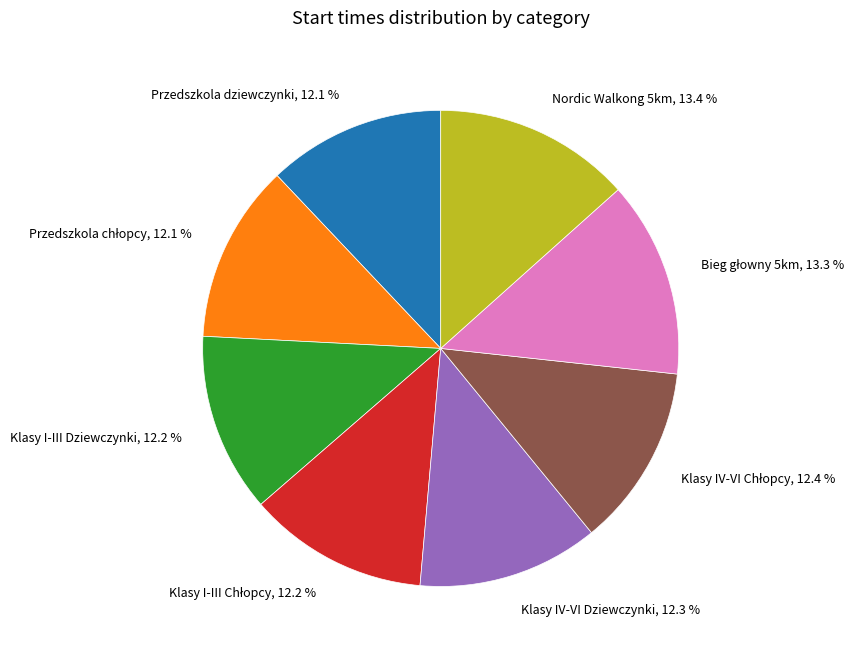

Count the number of slices in the pie.

8